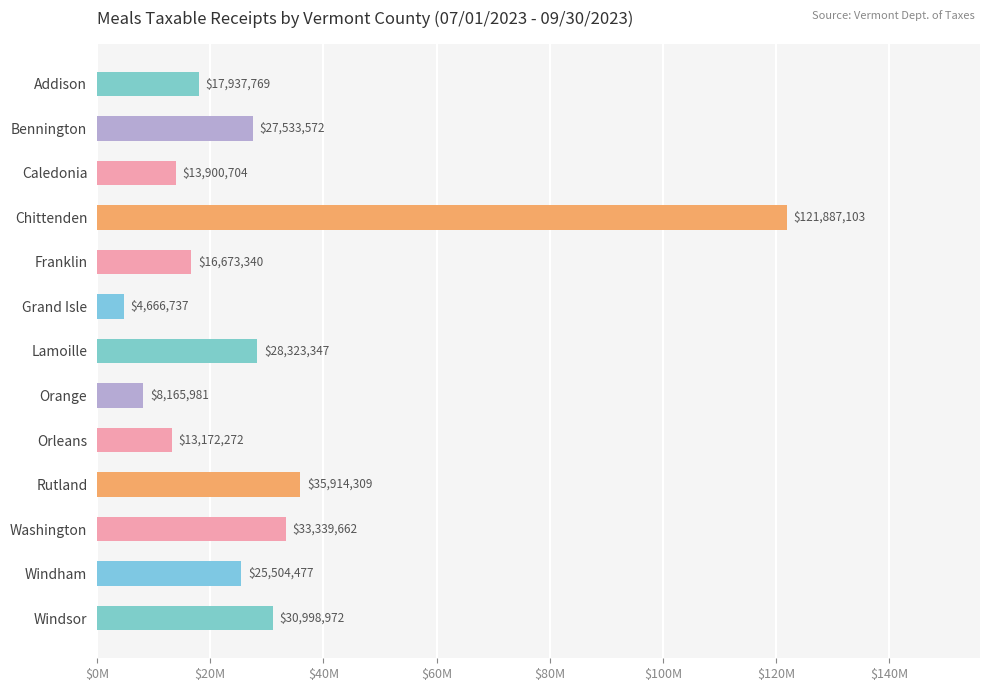

Does the chart contain stacked bars?

No